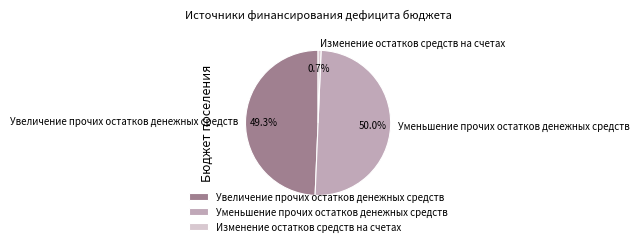

What portion of the pie excludes Увеличение прочих остатков денежных средств?

50.7%